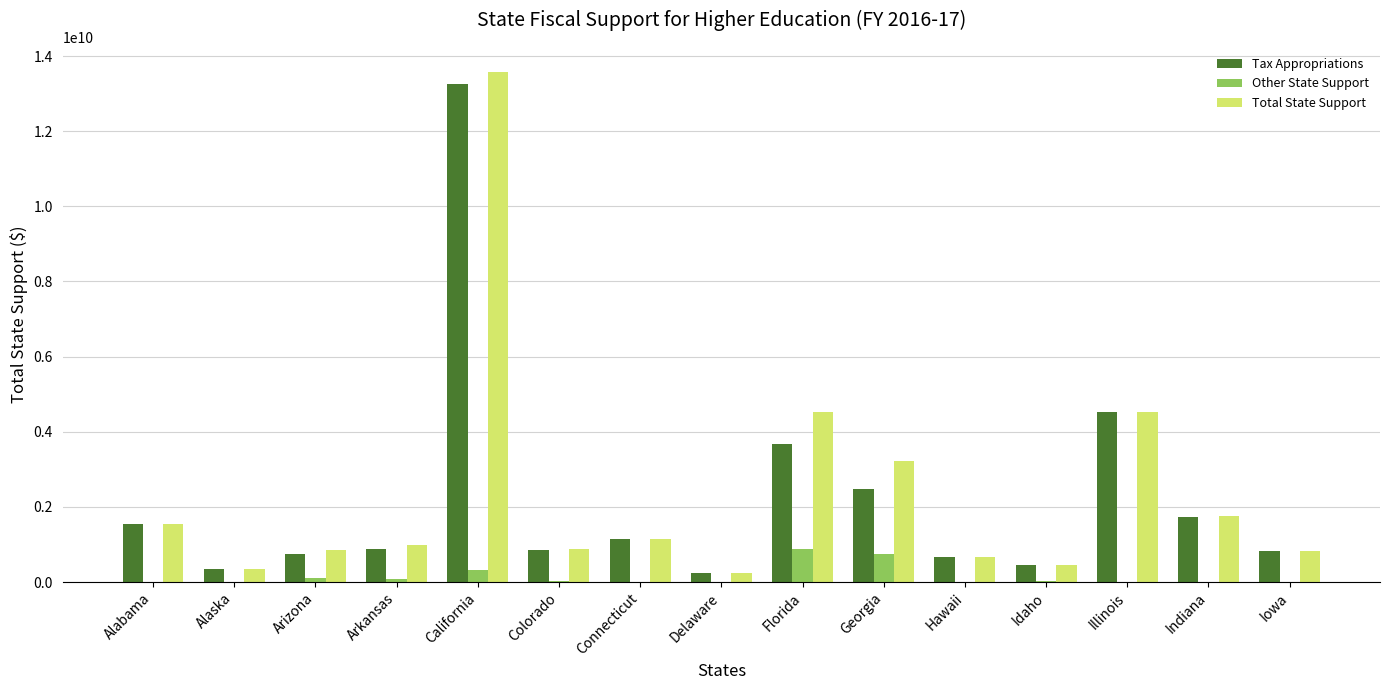

What is the sum of the Other State Support values at California and Arkansas?

411560779